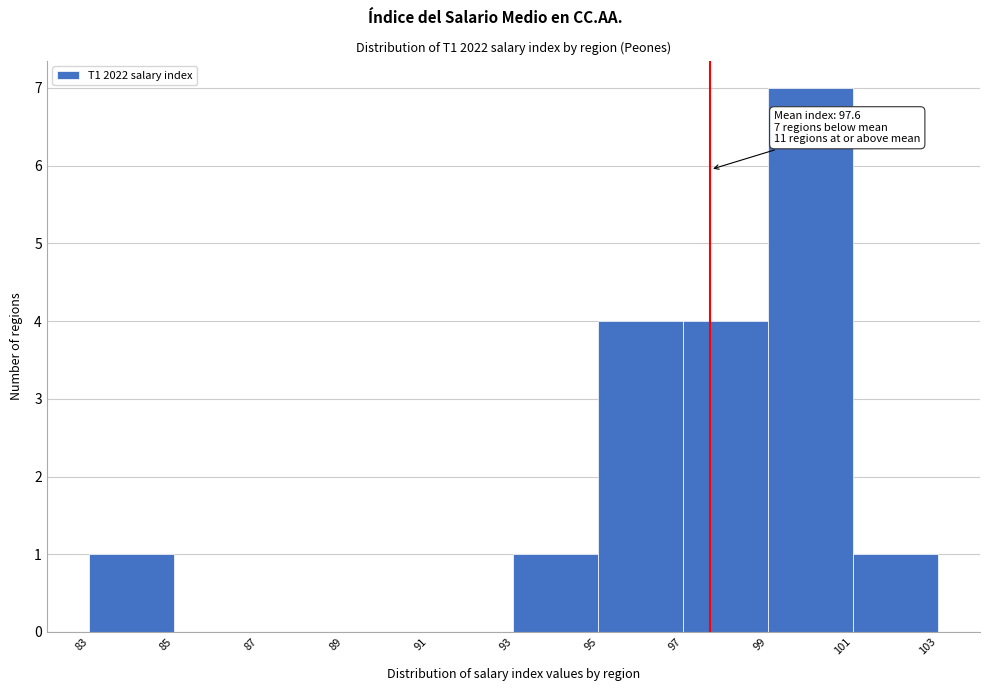

Over which range of the x-axis is the bar tallest?

99 to 101